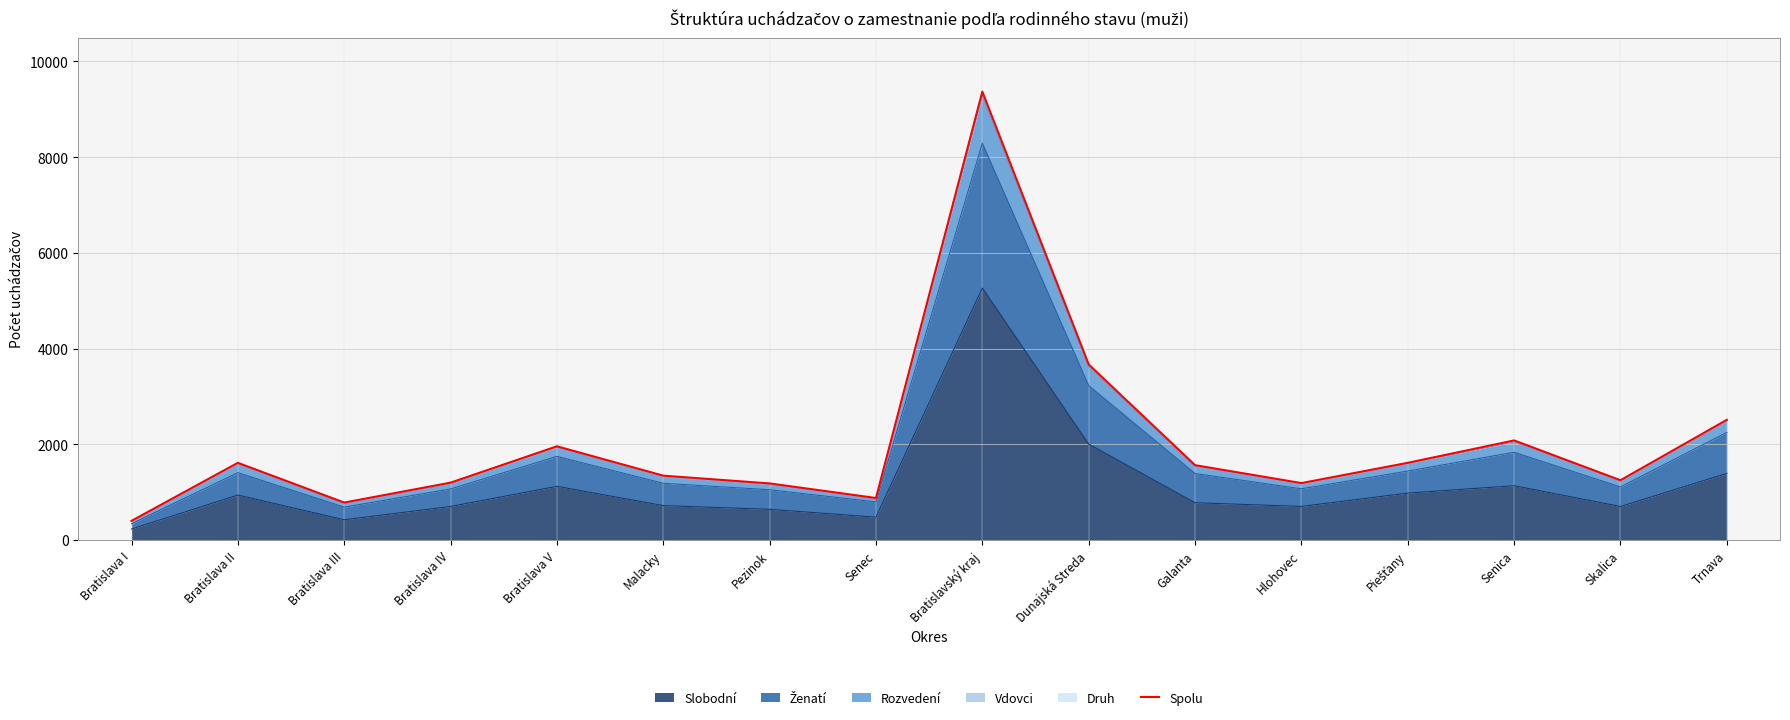

What is the label of the 10th point from the right?

Pezinok